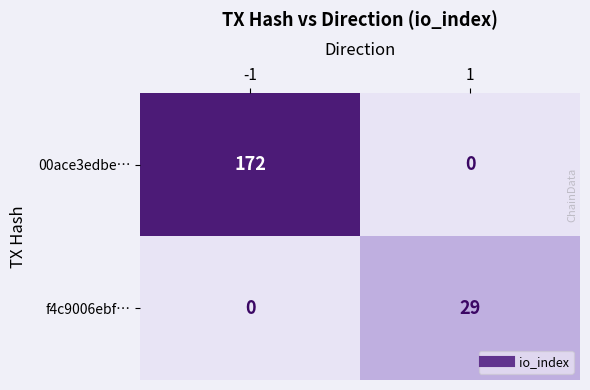

How many values in 00ace3edbe… are above zero?

1